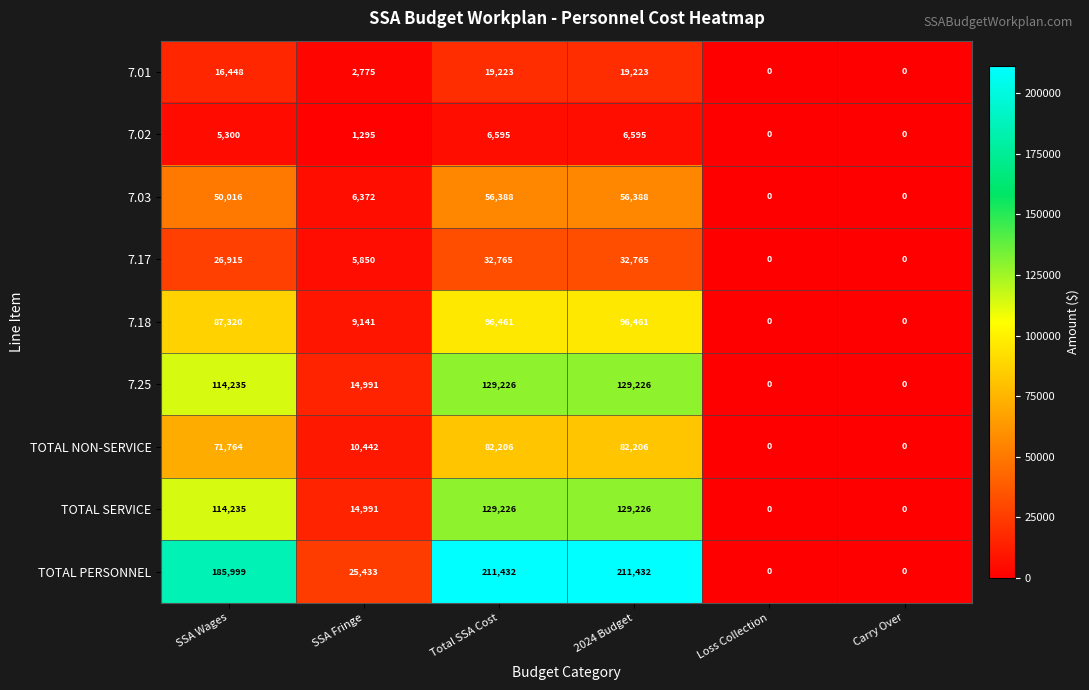

What is the maximum value for TOTAL PERSONNEL?

211432